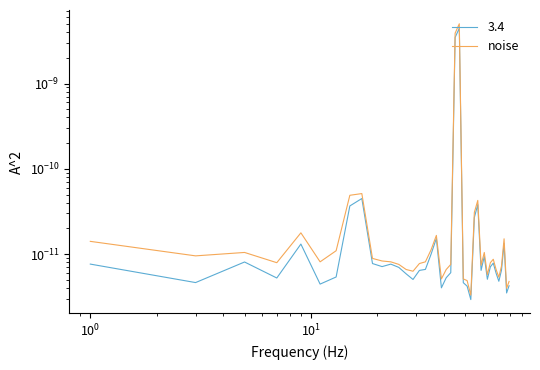

Does the chart display data point markers on the line(s)?

No